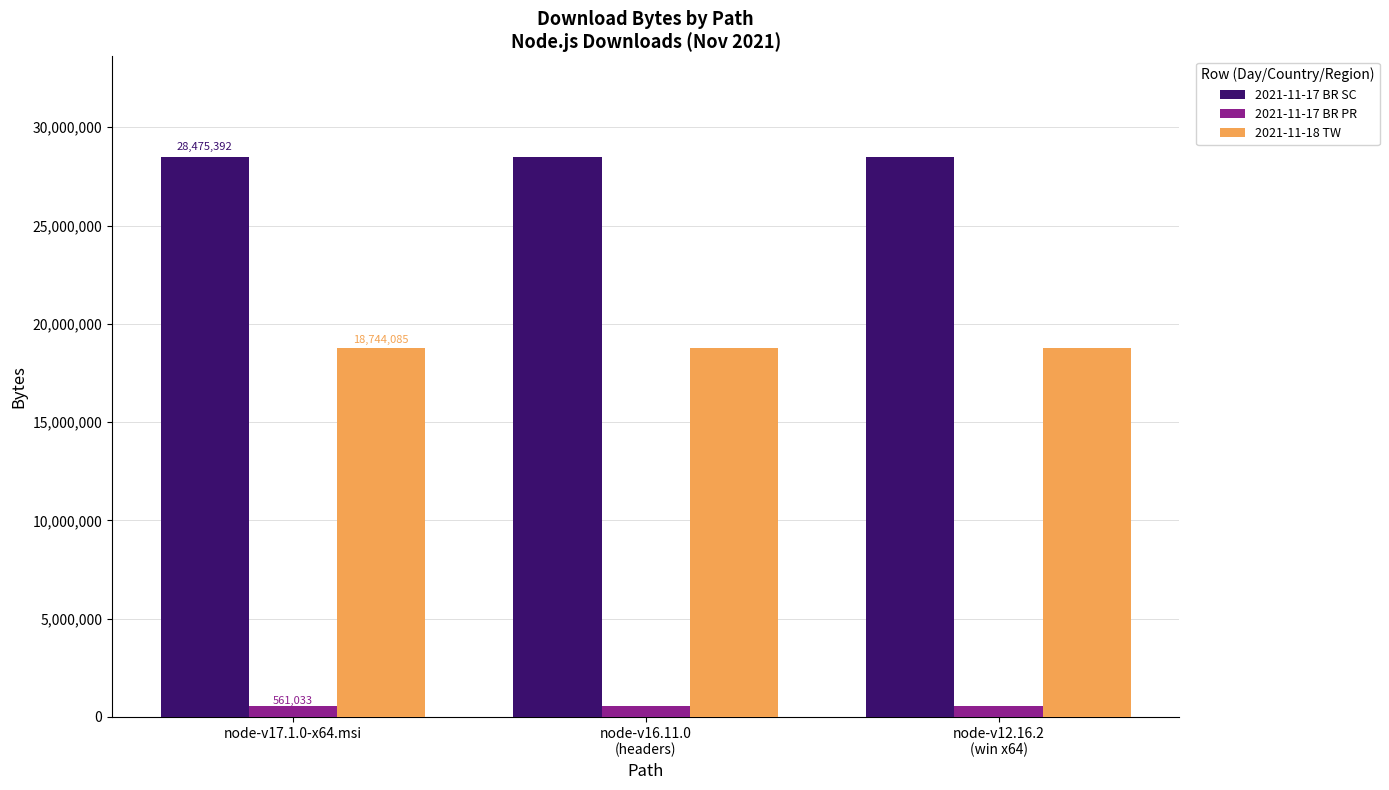

What position from the right is node-v12.16.2
(win x64)?

1